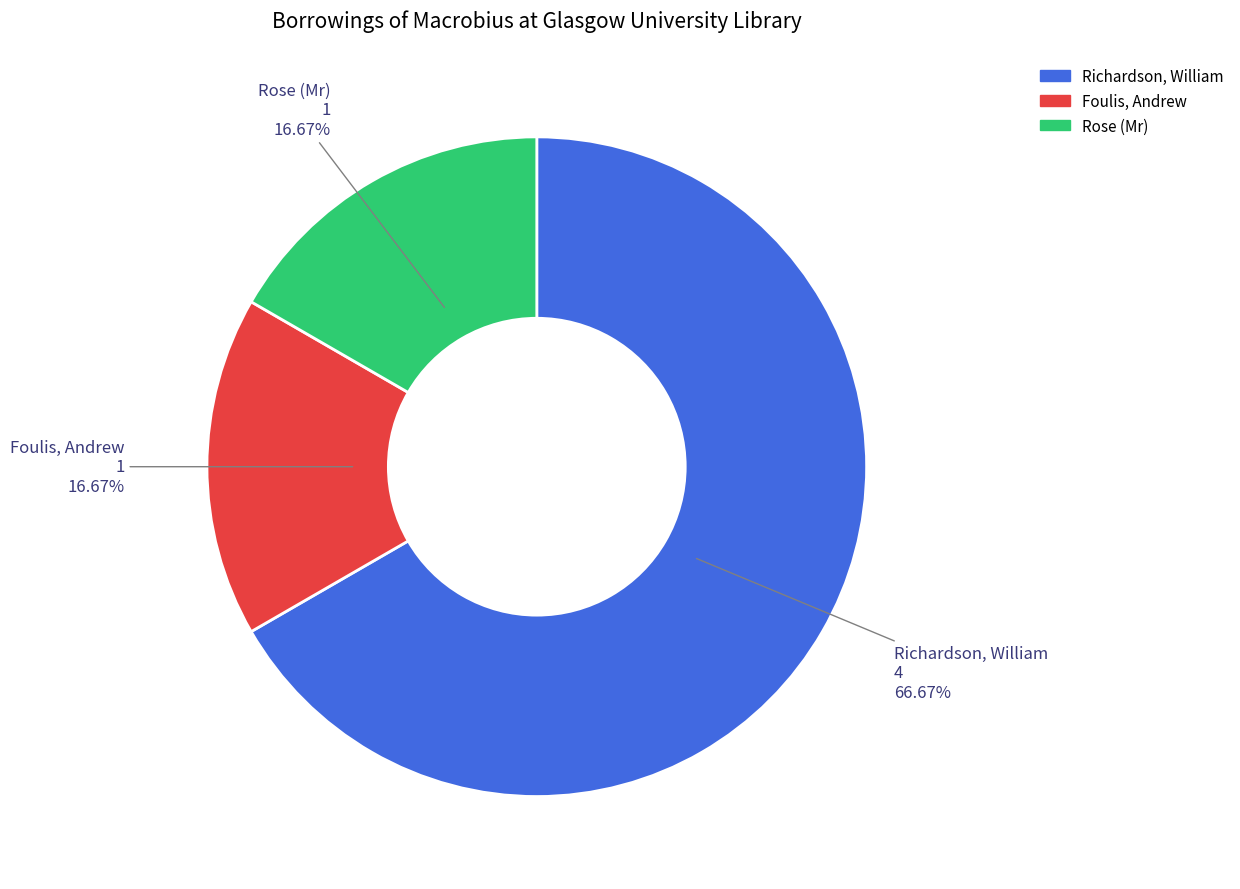

What portion of the pie excludes Rose (Mr)?

83.3%